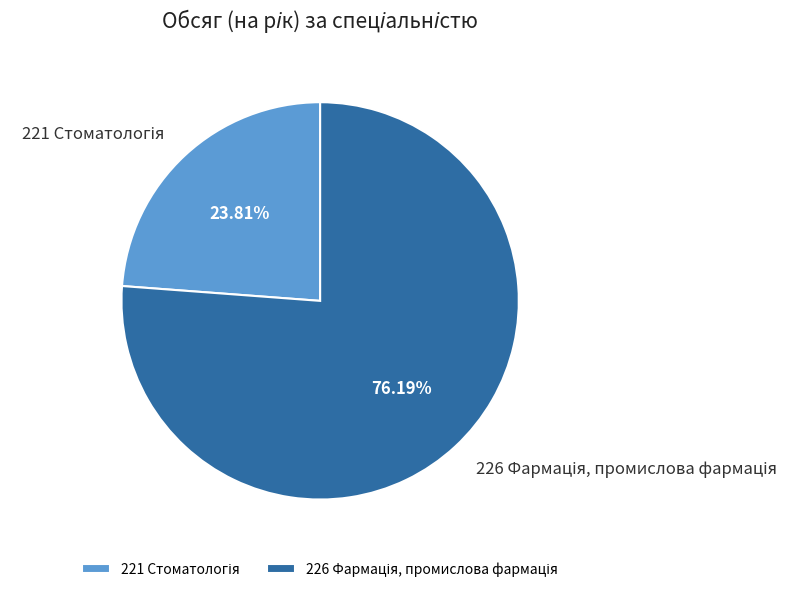

Does any single category account for the majority?

Yes